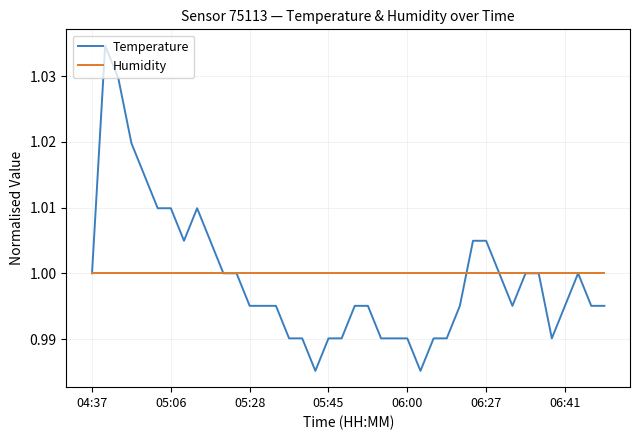

Is this an area chart (filled region under the line)?

No